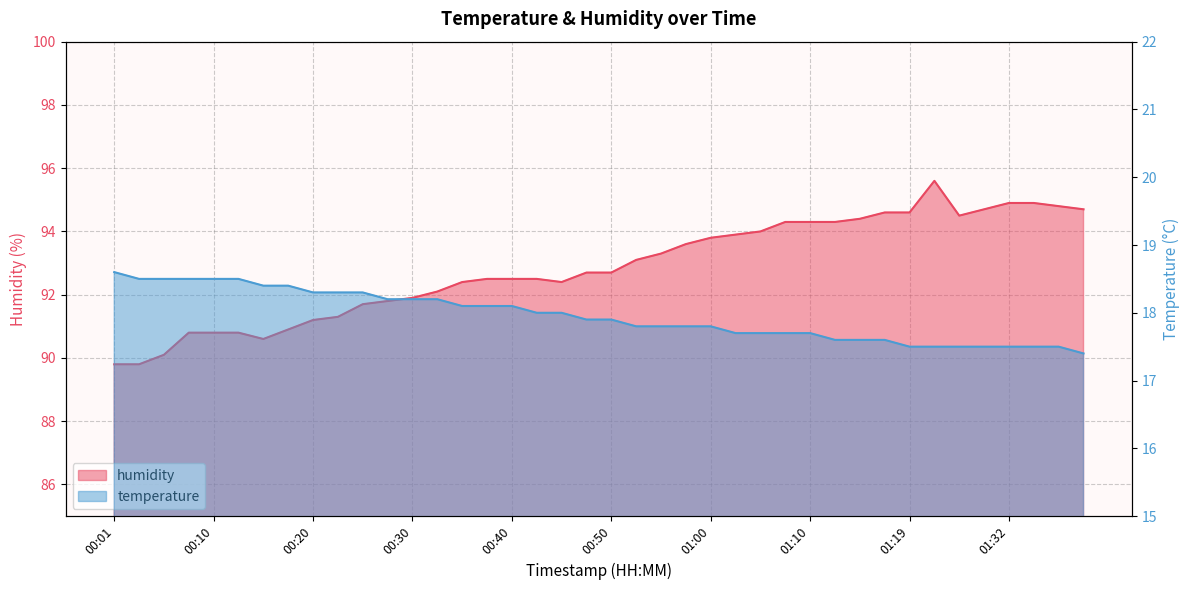

What is the smallest value displayed?

17.4